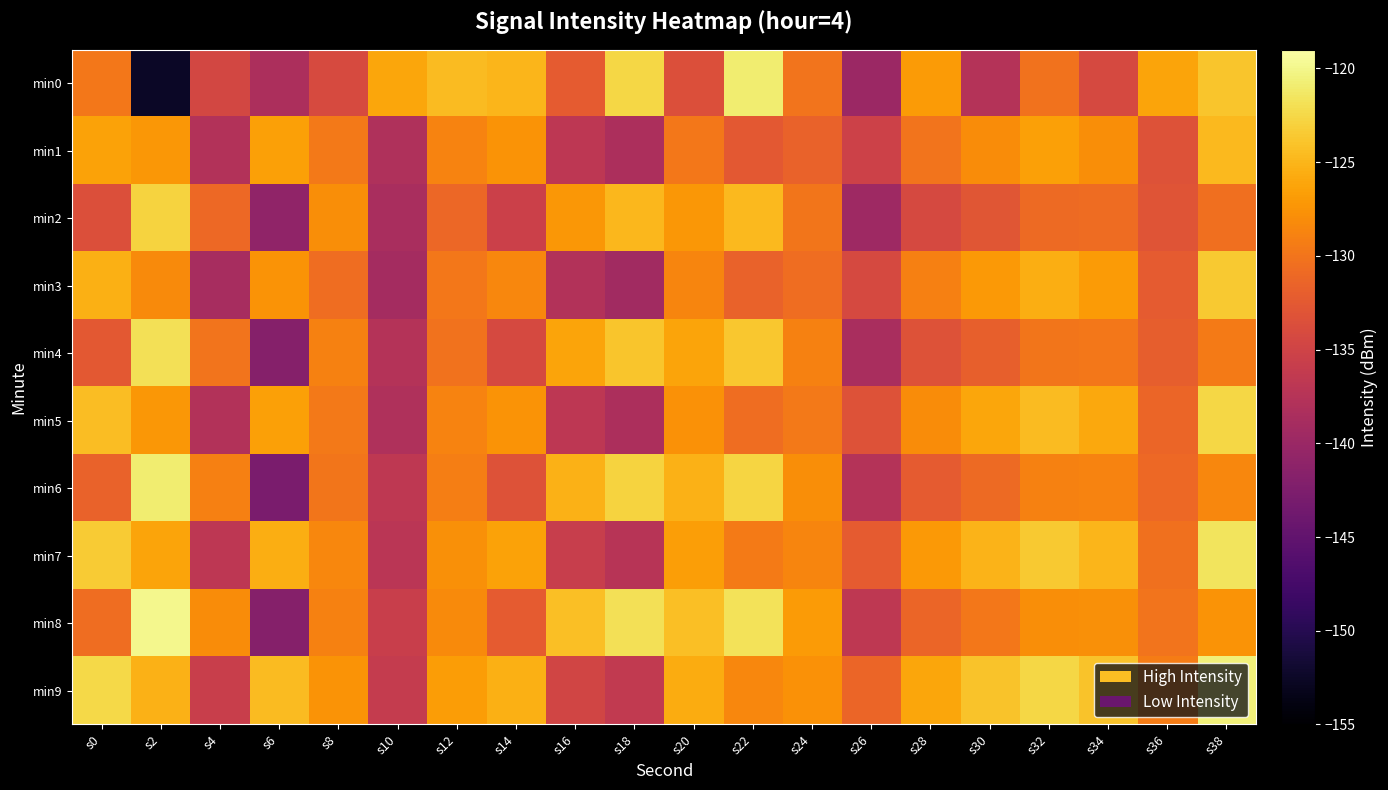

What is the difference between the highest and lowest values at s22?

11.6